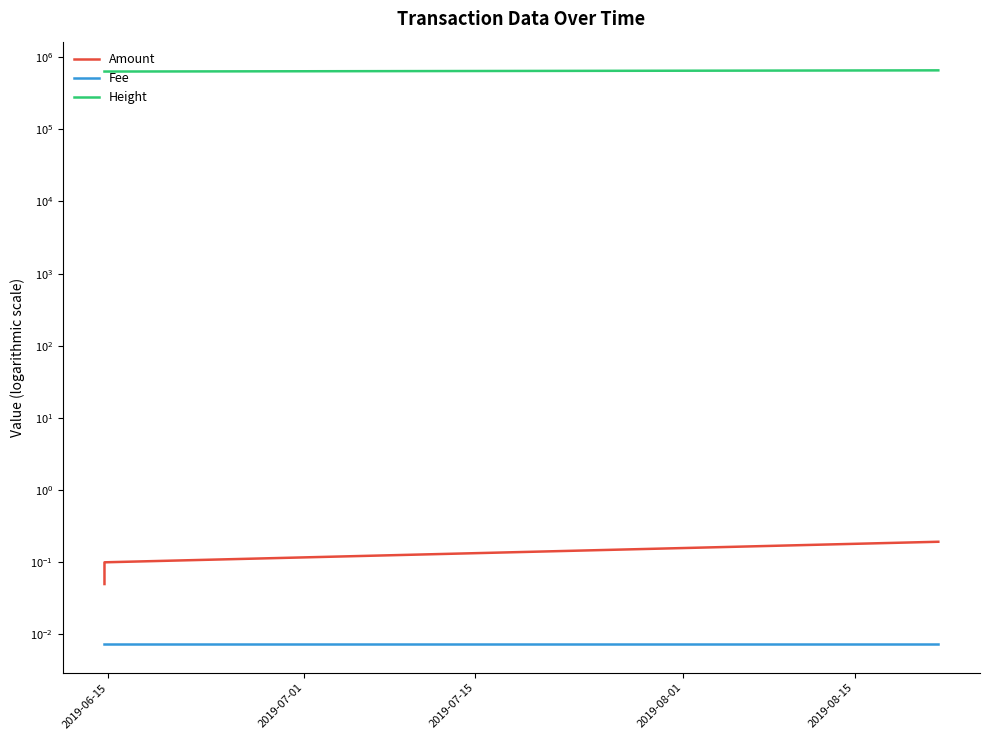

What is the label of the 2nd point from the right?

2019-07-15